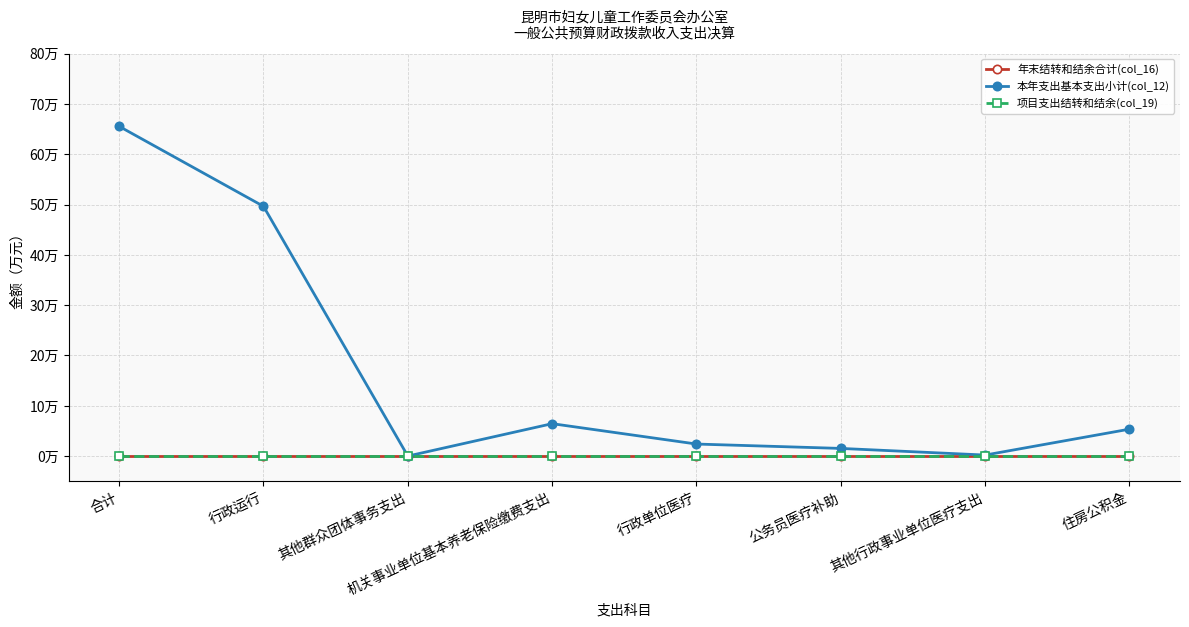

What is the label of the 6th point from the right?

其他群众团体事务支出